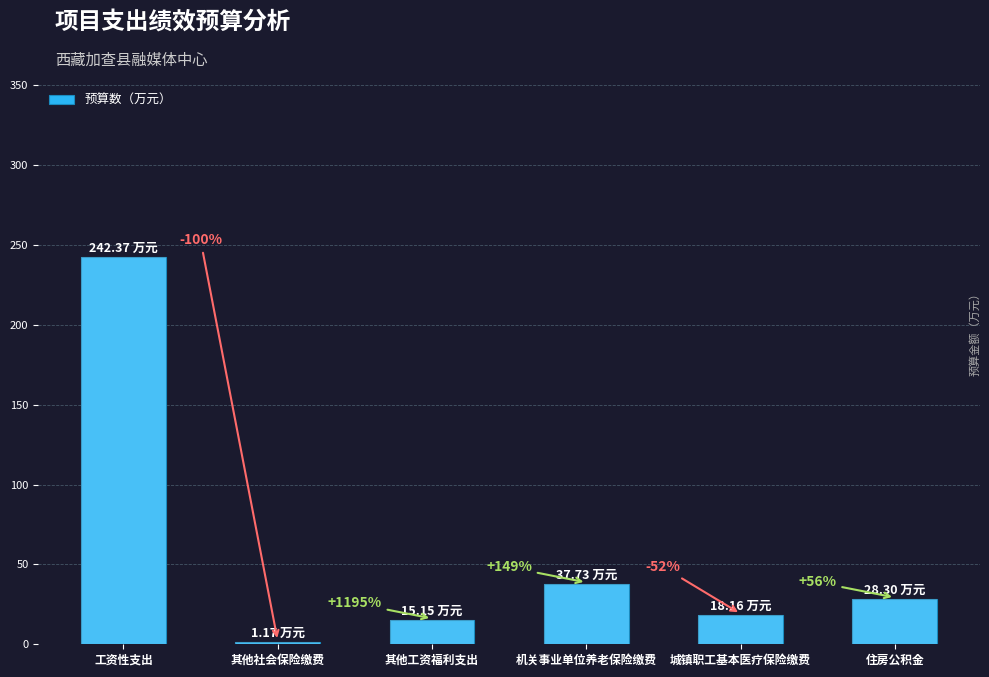

The value at 机关事业单位养老保险缴费 is 37.7. True or false?

True